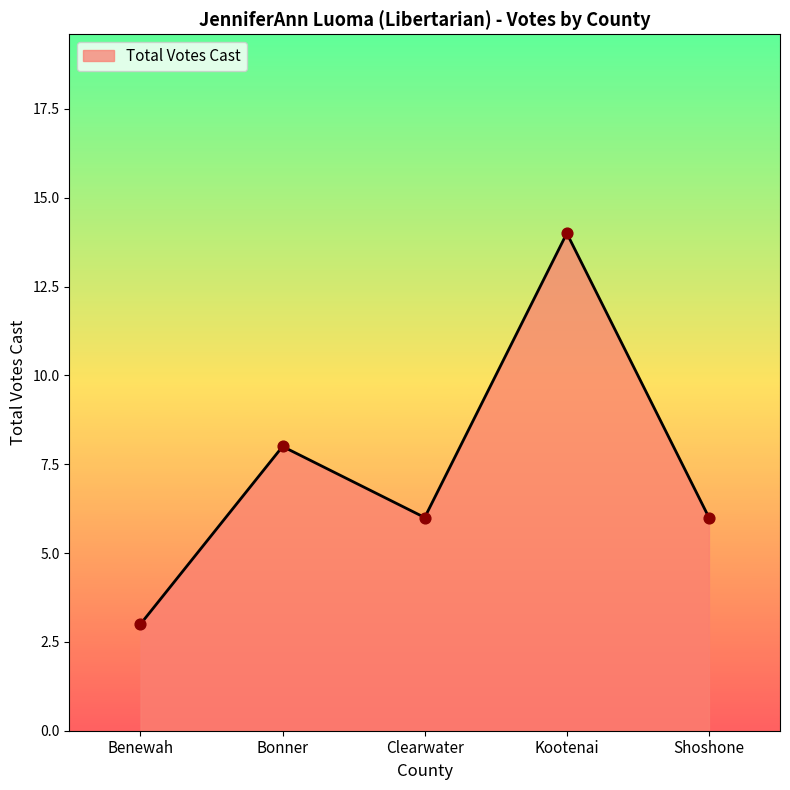

Which has a higher value, Clearwater or Kootenai?

Kootenai